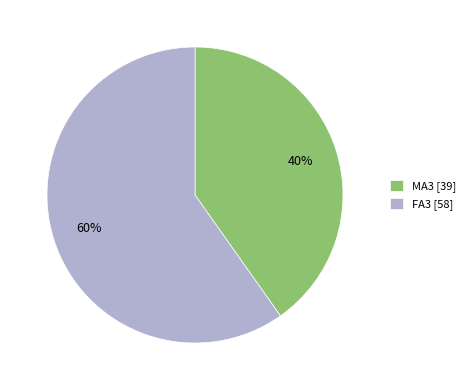

Approximately how many times larger is the value at MA3 [39] compared to FA3 [58]?

0.7